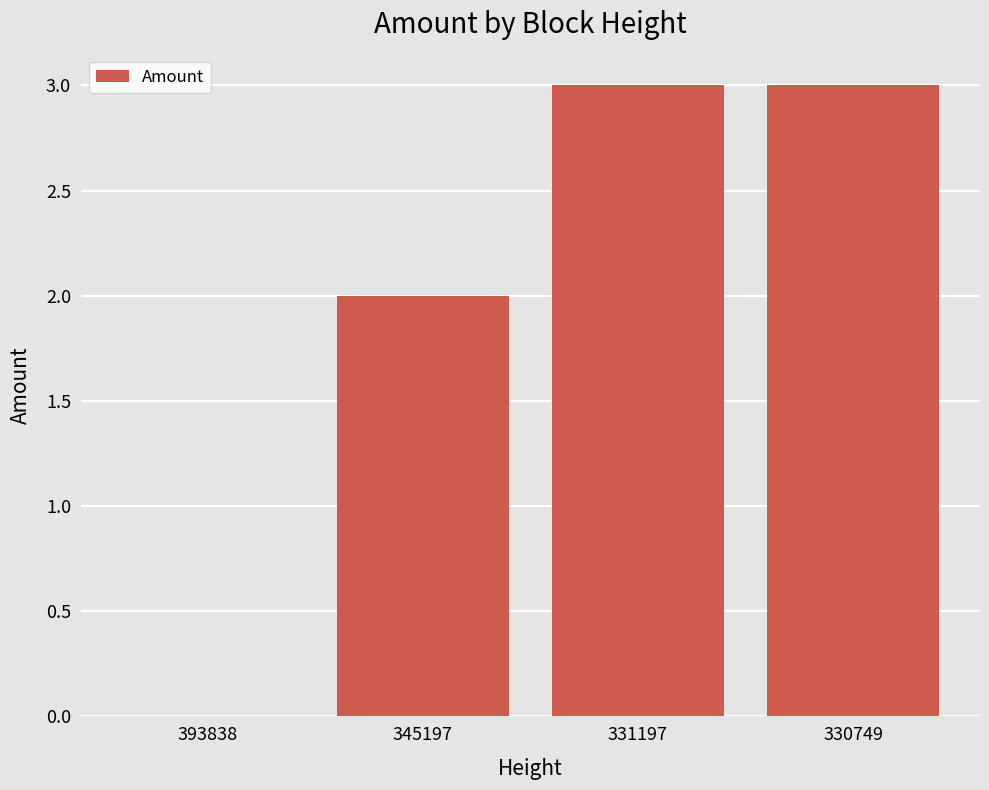

The value at 330749 is 3. True or false?

True